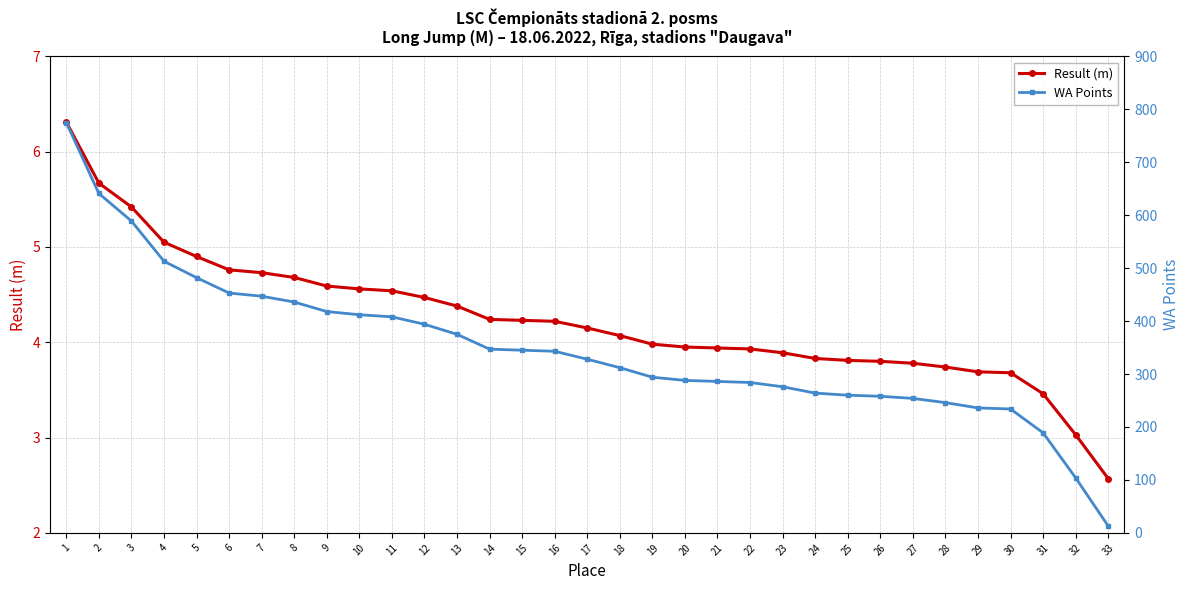

True or false: WA Points has a value of 284.0 at 22.

True